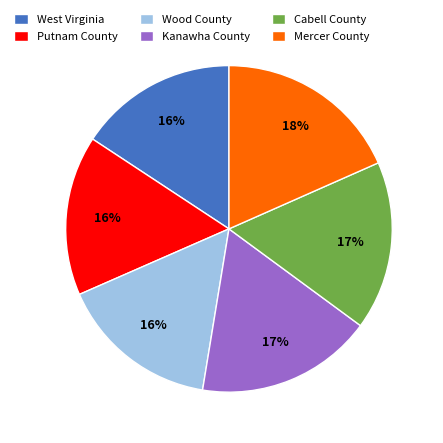

Combined, do Wood County and Mercer County account for over 50%?

No